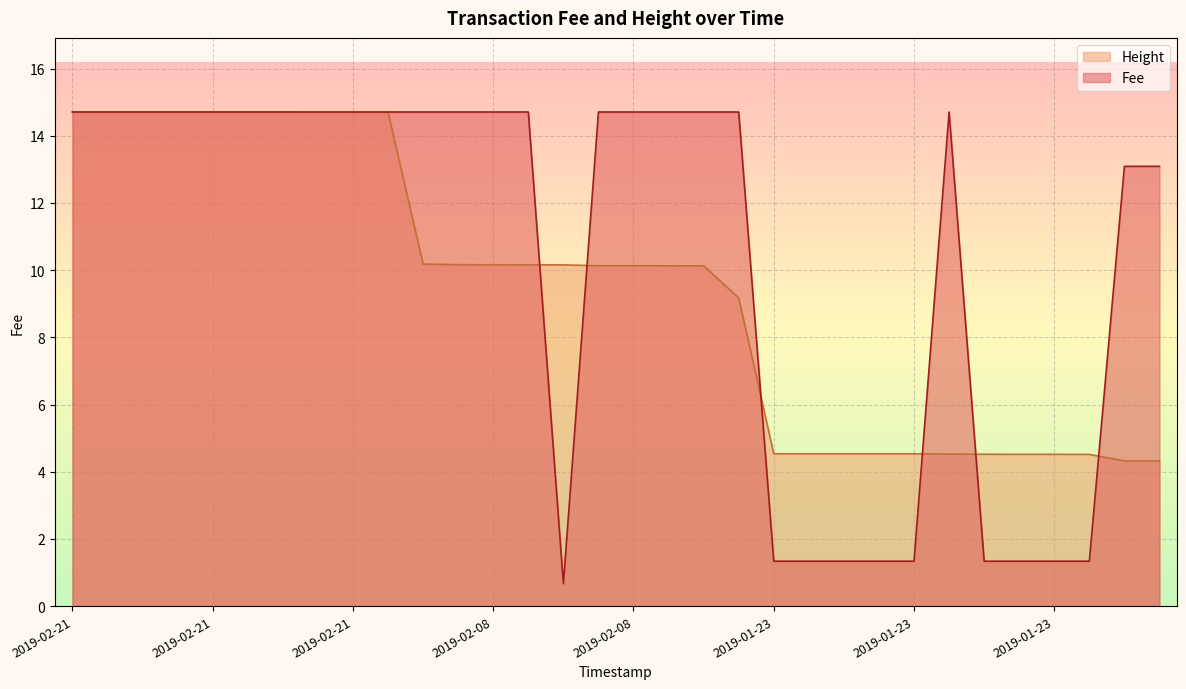

How many lines are shown in the chart?

2